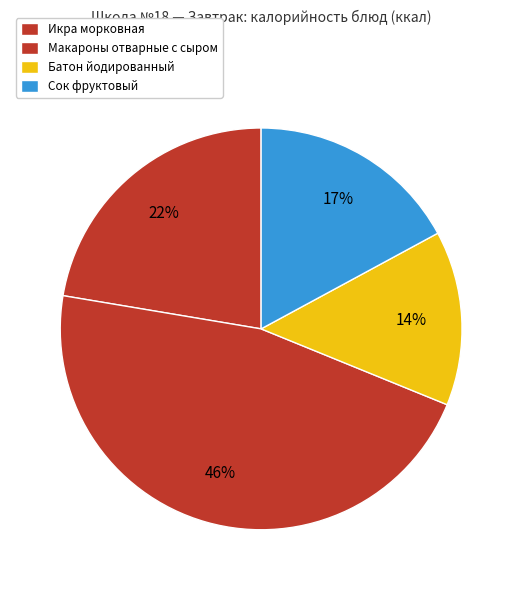

The Макароны отварные с сыром slice represents 46% of the pie. True or false?

True